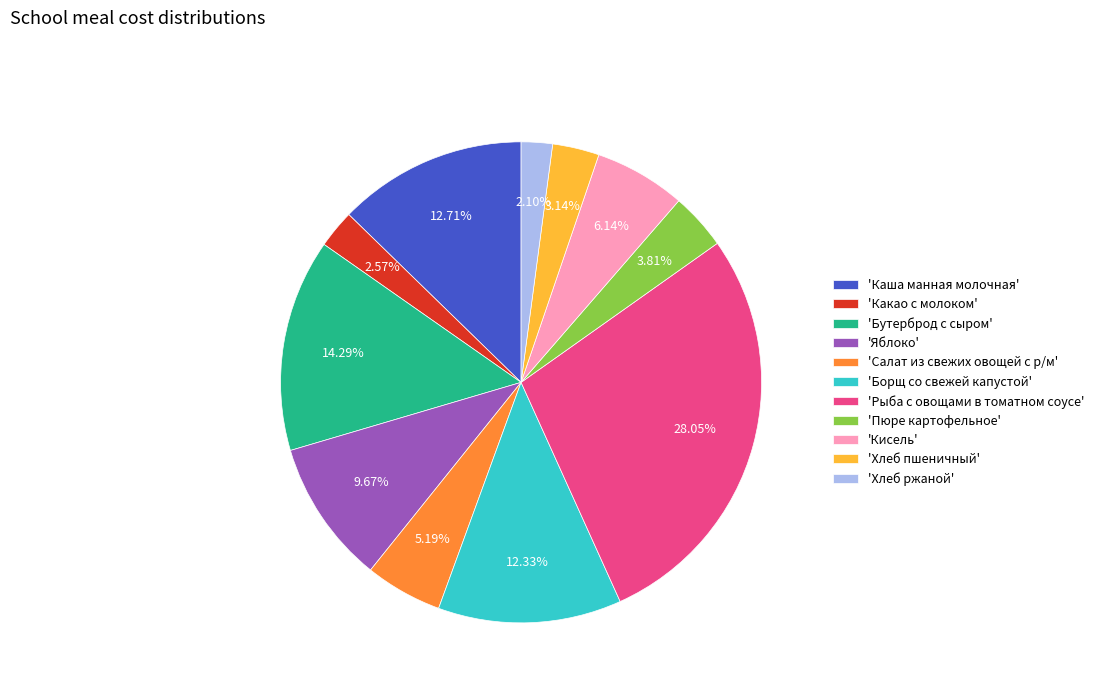

Is the sum of 'Кисель' and 'Пюре картофельное' greater than half?

No